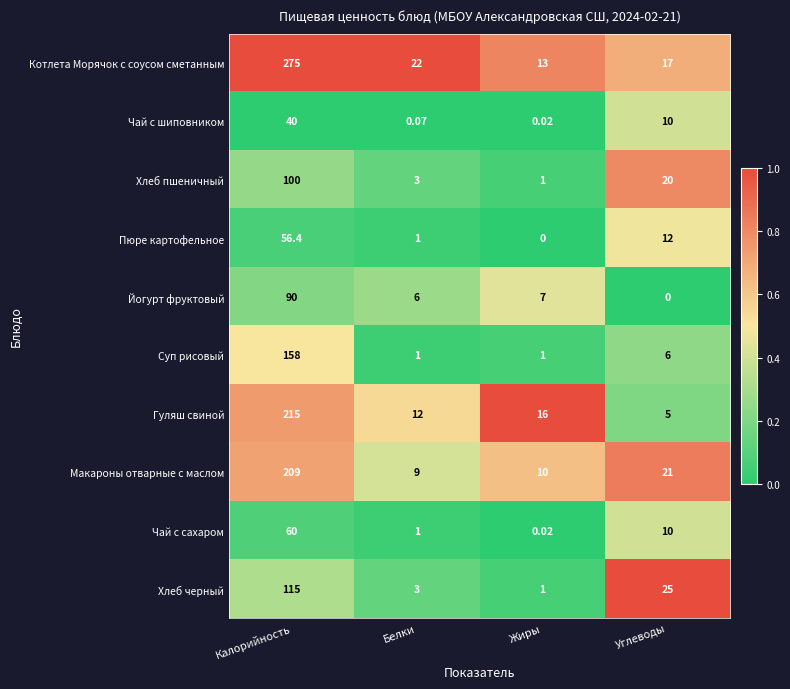

At which label is Макароны отварные с маслом closest to 109?

Углеводы